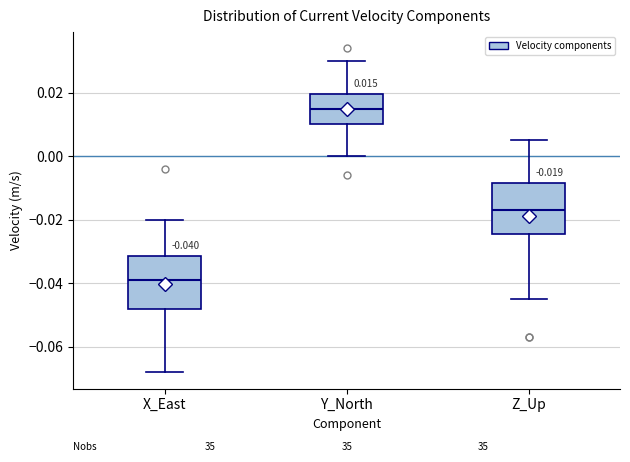

Which box has the lowest median line?

X_East